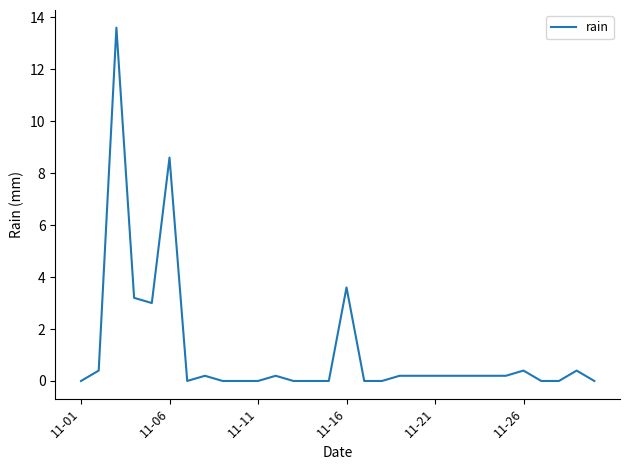

What is the maximum value shown in the chart?

13.6